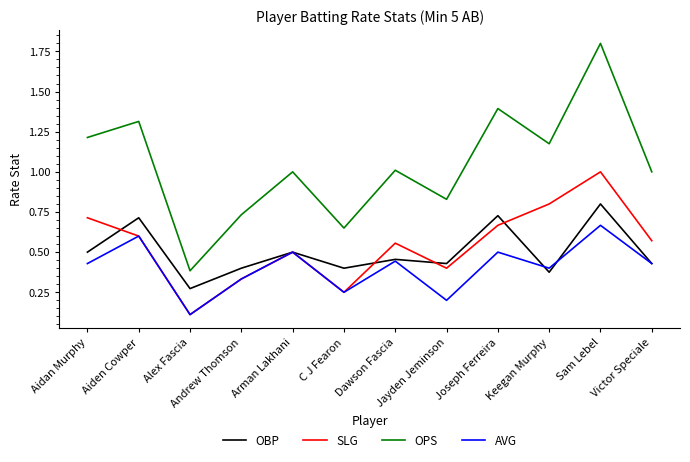

True or false: SLG and OPS intersect in this chart.

False